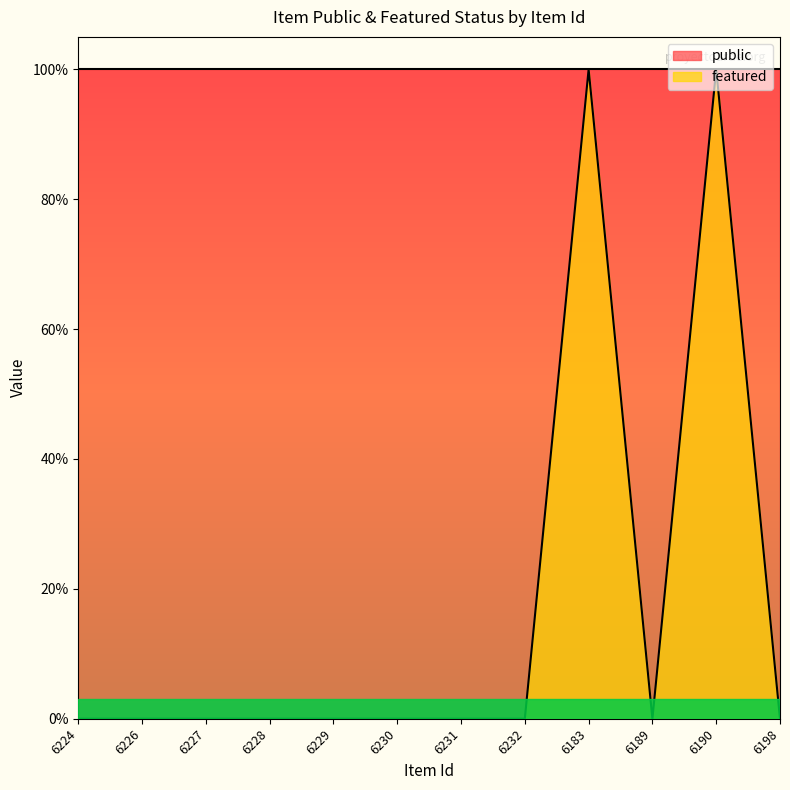

How many interior local valleys (lower than both neighbors) does the data have?

1